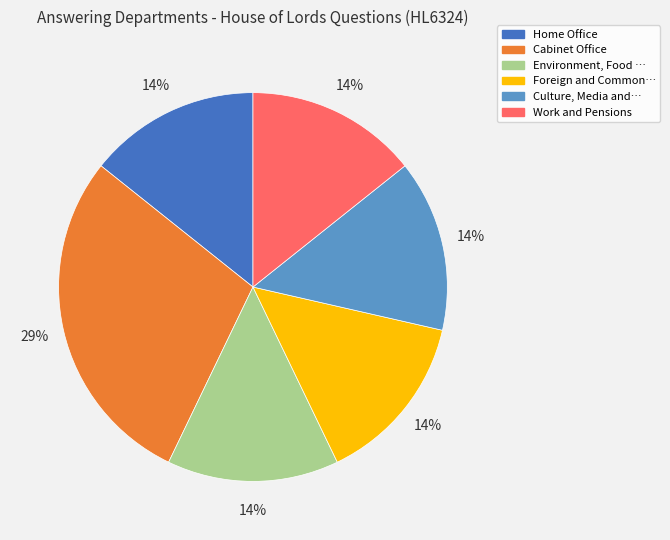

Does any single category account for the majority?

No